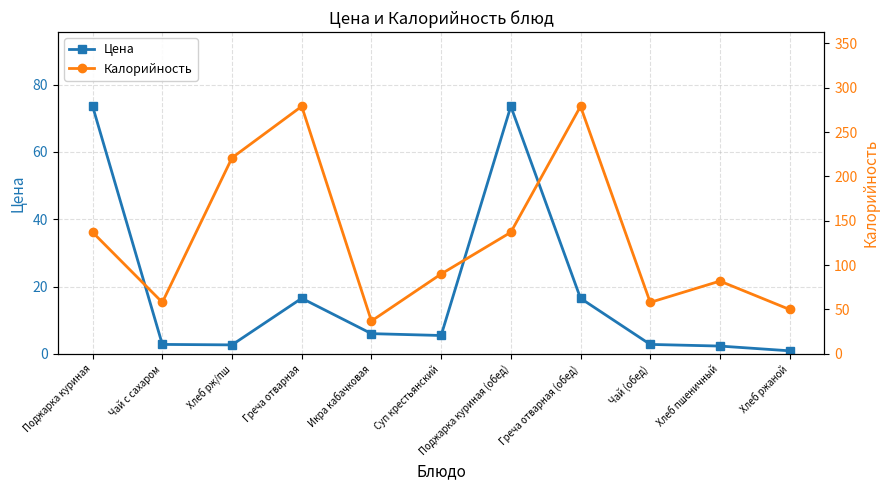

What are all the series names shown in the legend?

Цена, Калорийность